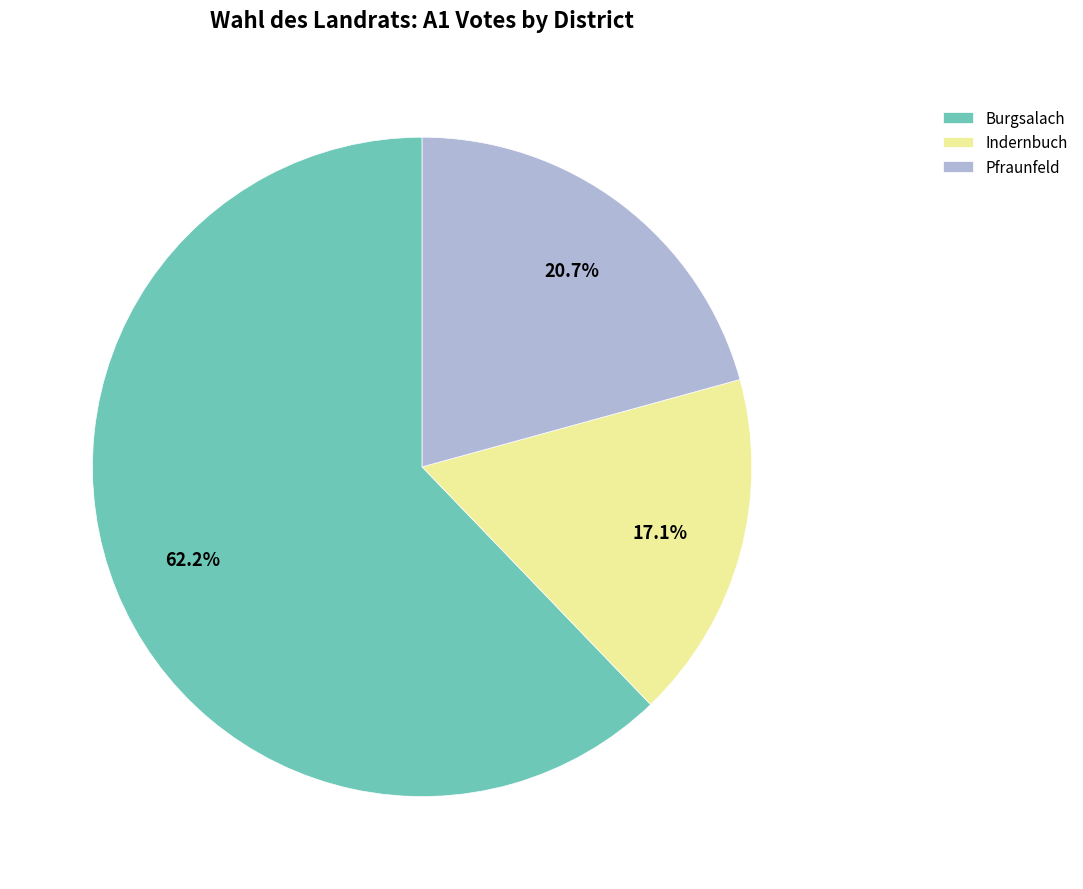

What is the smallest slice in the pie chart?

Indernbuch